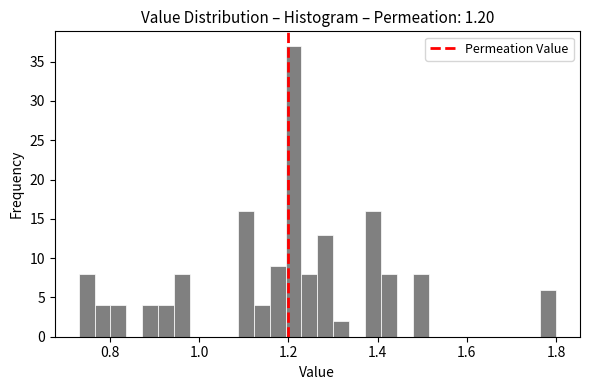

Around what value on the x-axis is the tallest bar? Give the approximate position of its centre, as read against the axis.

1.22